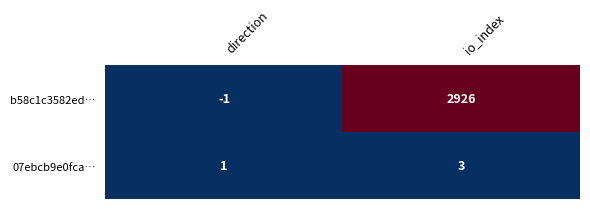

What is the sum of the 07ebcb9e0fca… values at direction and io_index?

4